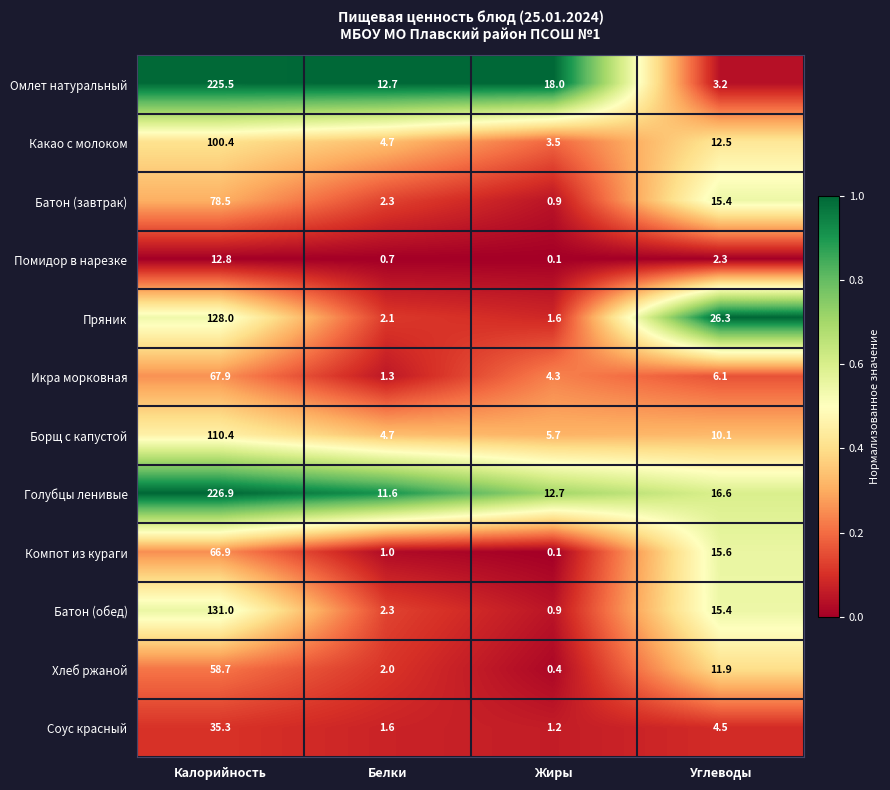

What is the approximate value of Голубцы ленивые at Жиры?

12.7